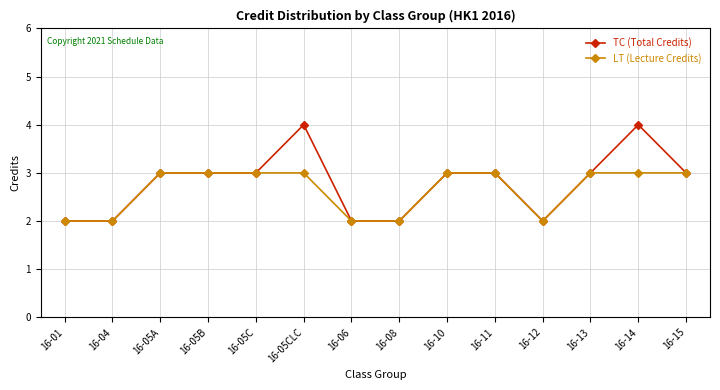

List the series in order of their overall mean, highest first.

TC (Total Credits), LT (Lecture Credits)